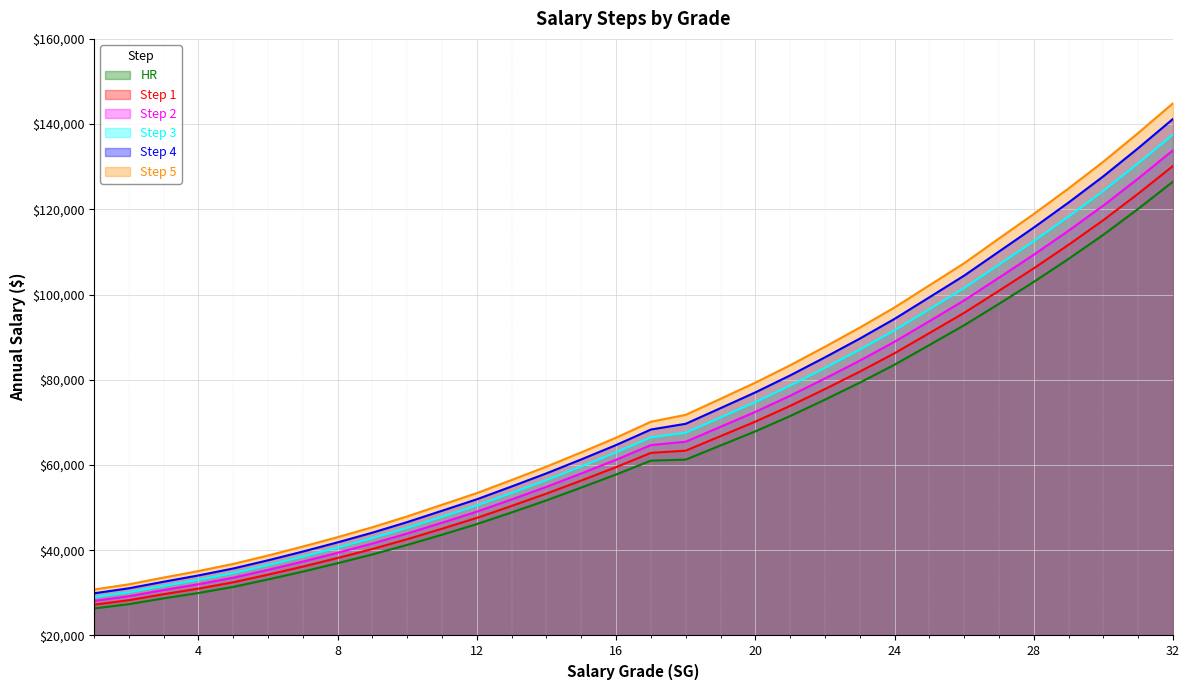

Which label corresponds to the largest value in the chart?

32